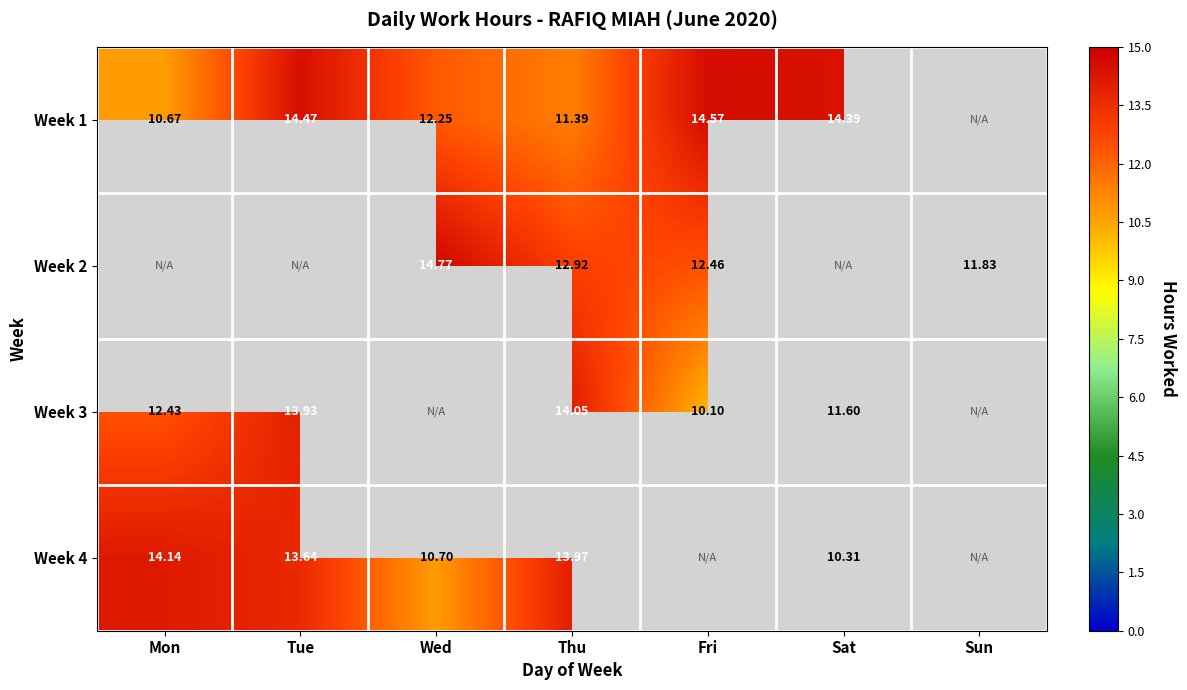

Rank the series by their maximum value, from lowest to highest.

Week 3, Week 4, Week 1, Week 2